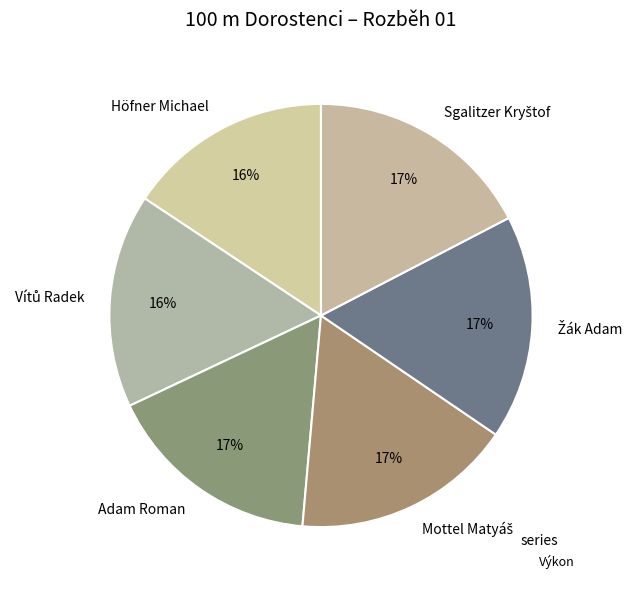

To the nearest percent, what portion does Höfner Michael represent?

16%